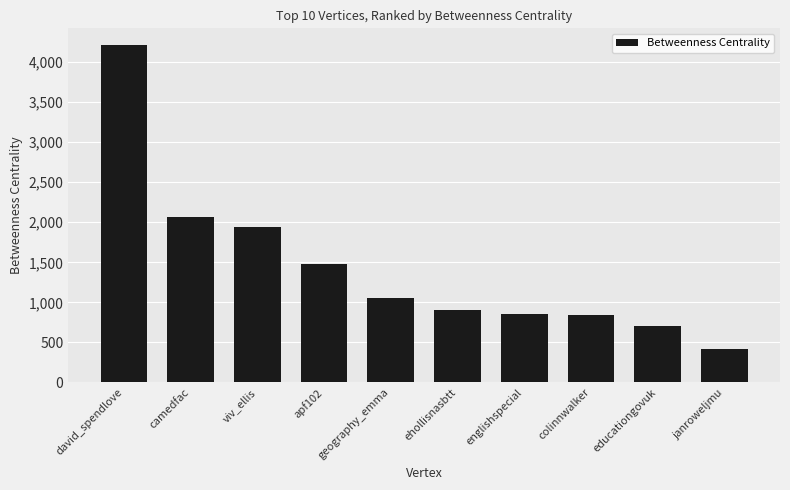

Between apf102 and viv_ellis, which is larger?

viv_ellis